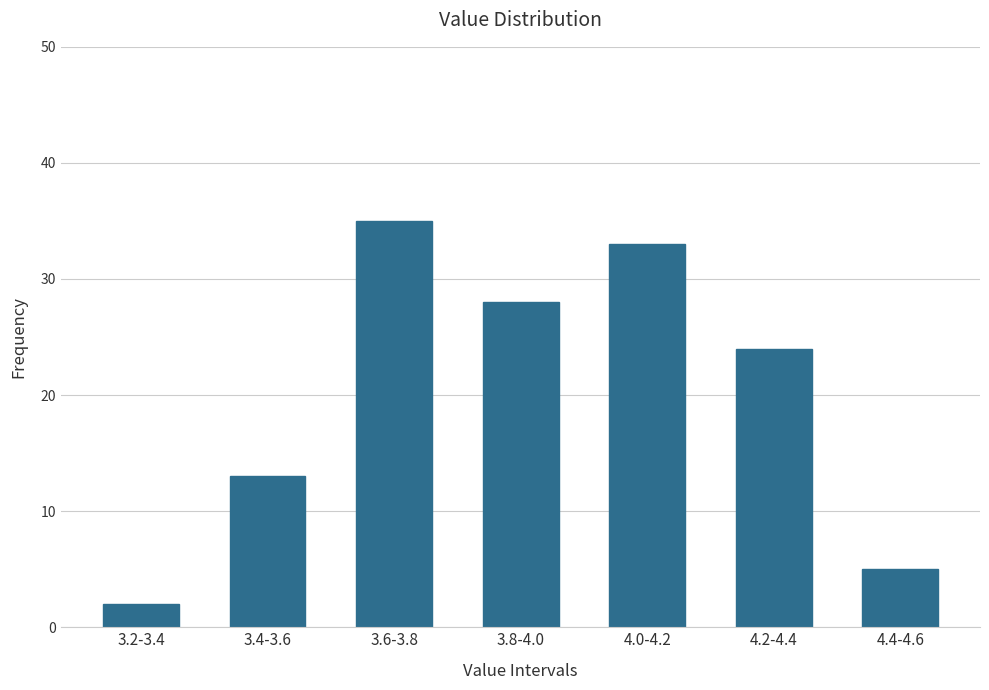

Reading right to left, what are all the values shown in this chart?

5	24	33	28	35	13	2